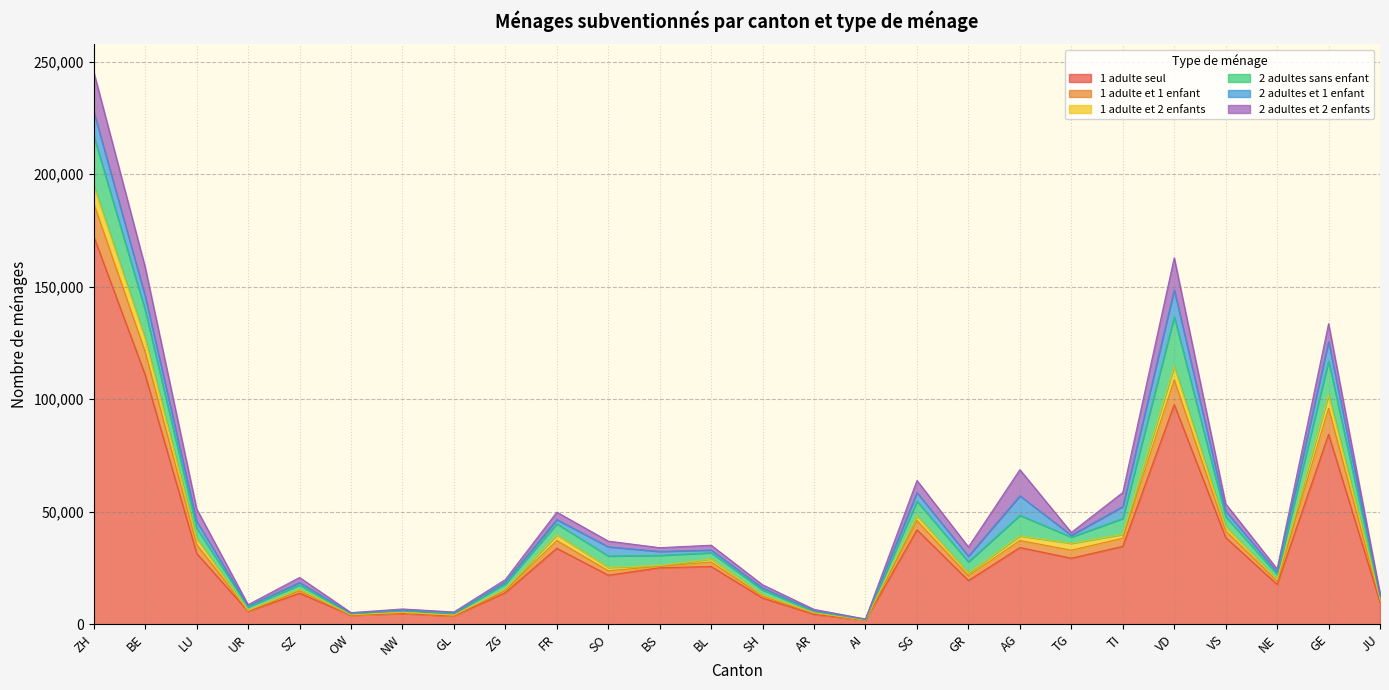

At which category does 2 adultes et 2 enfants reach its first local valley?

UR